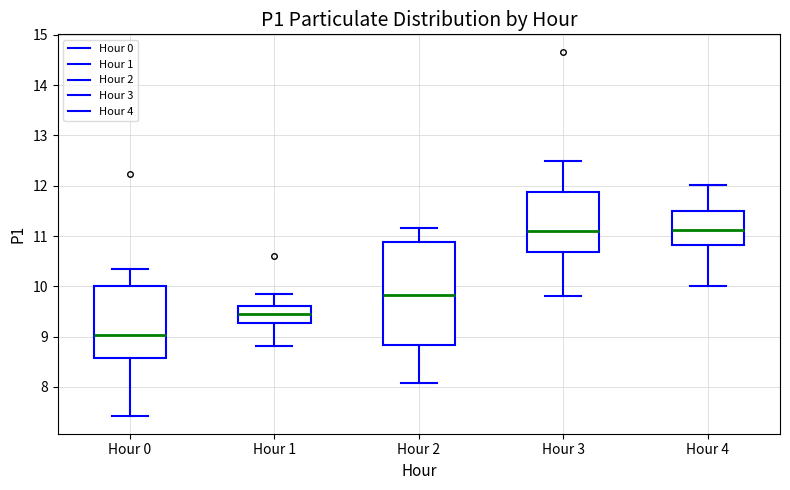

Which box's median line is the lowest?

Hour 0